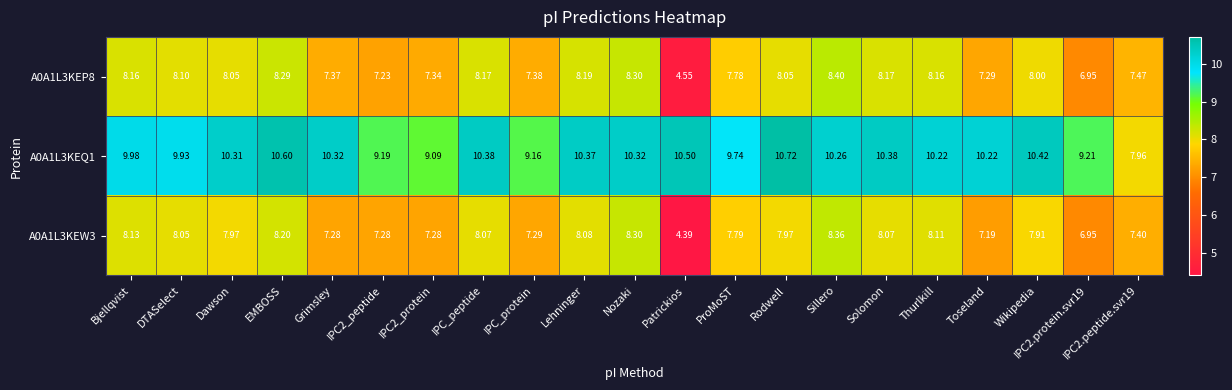

At which label does A0A1L3KEW3 first exceed 7?

Bjellqvist